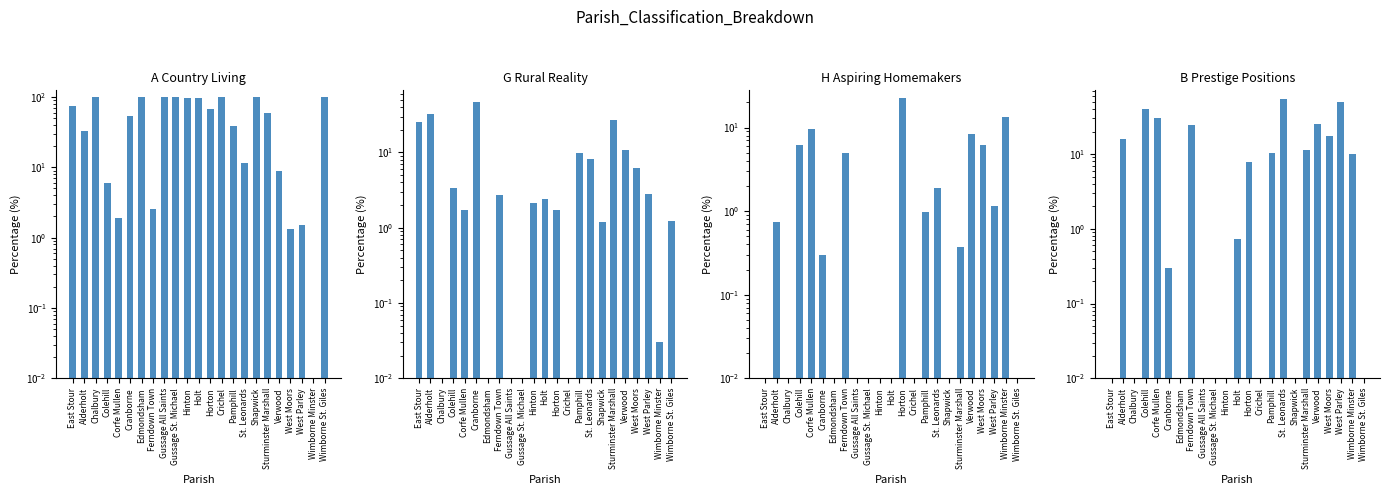

Which series has the largest range (max minus min)?

A Country Living